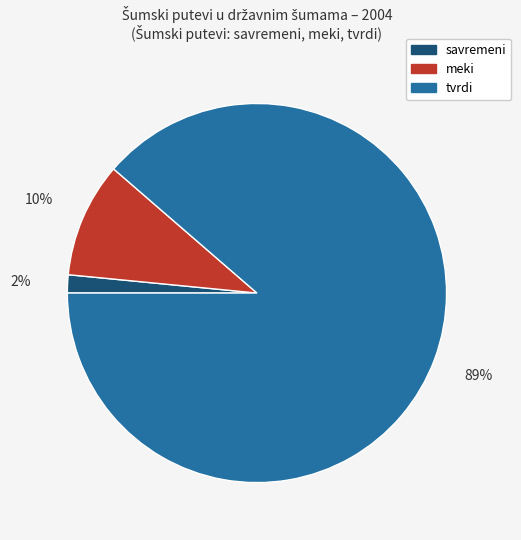

Count the number of slices in the pie.

3